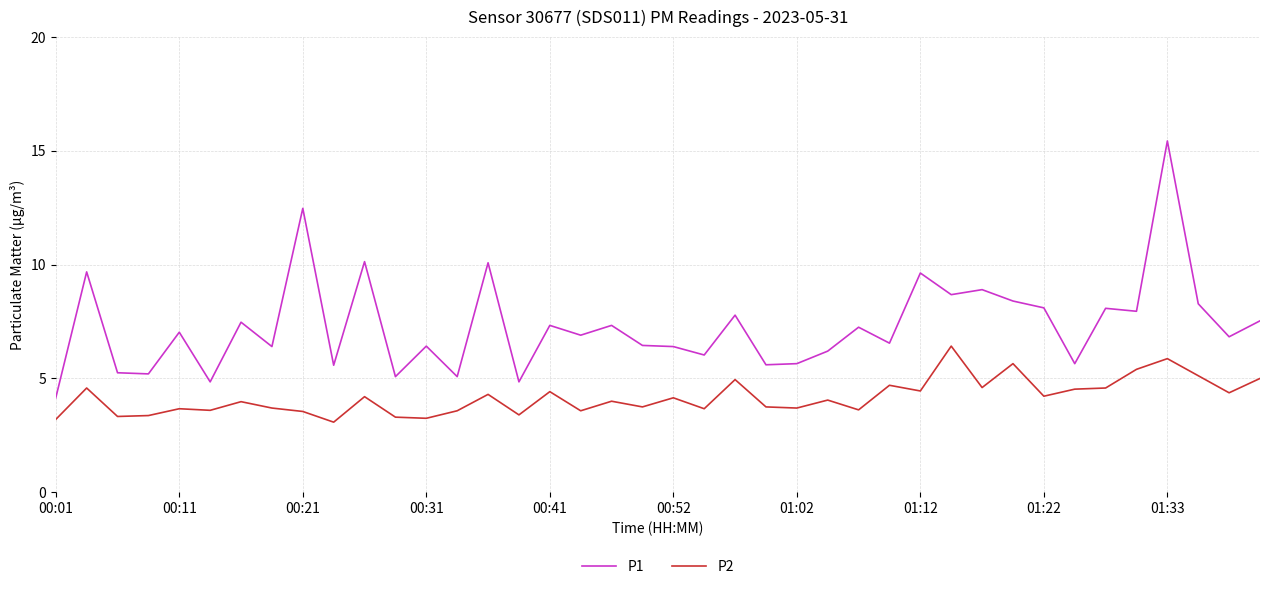

True or false: P1 and P2 intersect in this chart.

False